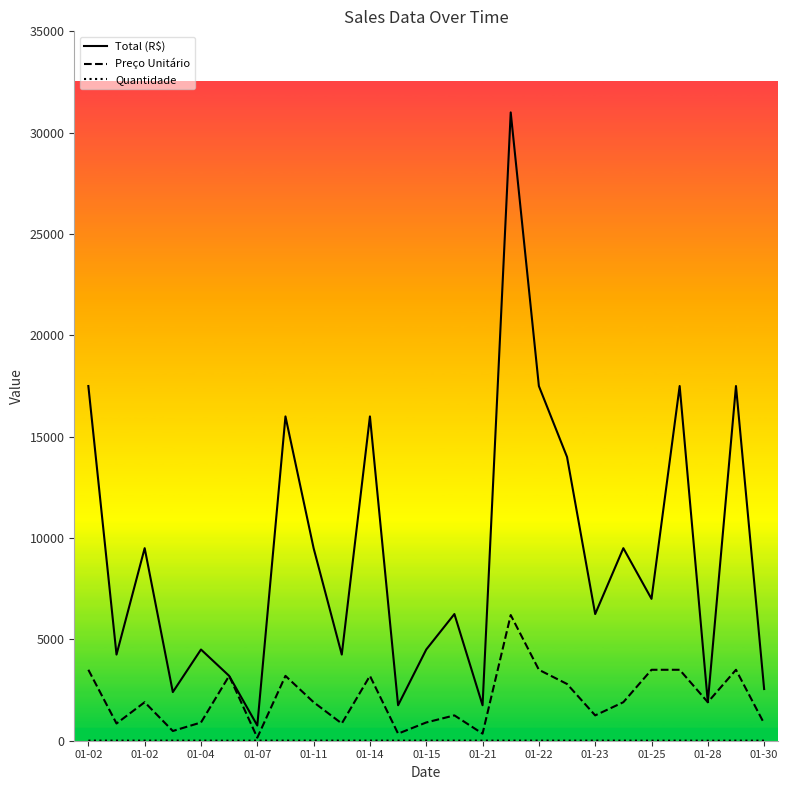

Which series has the largest total across all categories?

Total (R$)